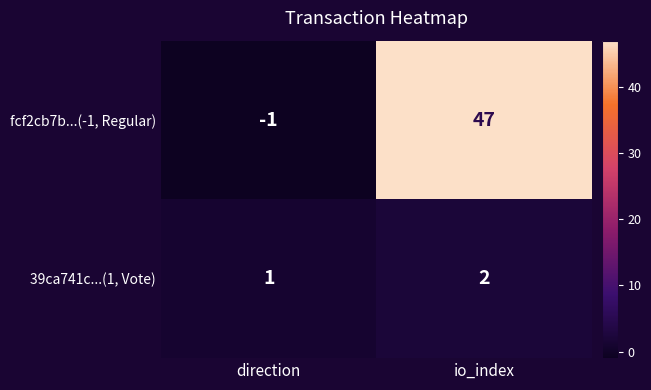

Reading left to right, list all the values displayed in this chart.

fcf2cb7b...(-1, Regular): direction=-1	io_index=47
39ca741c...(1, Vote): direction=1	io_index=2